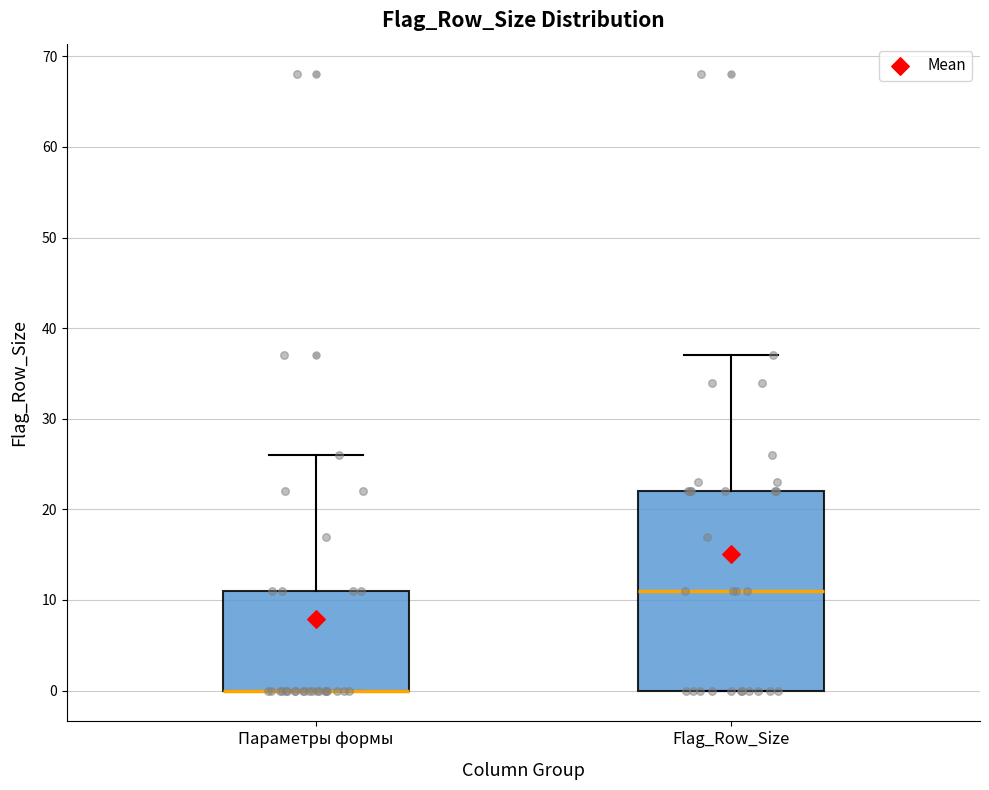

Where is the lower edge of the box for Flag_Row_Size on the y-axis? The values are not printed on the chart, so give them approximately, as read against the axis.

0